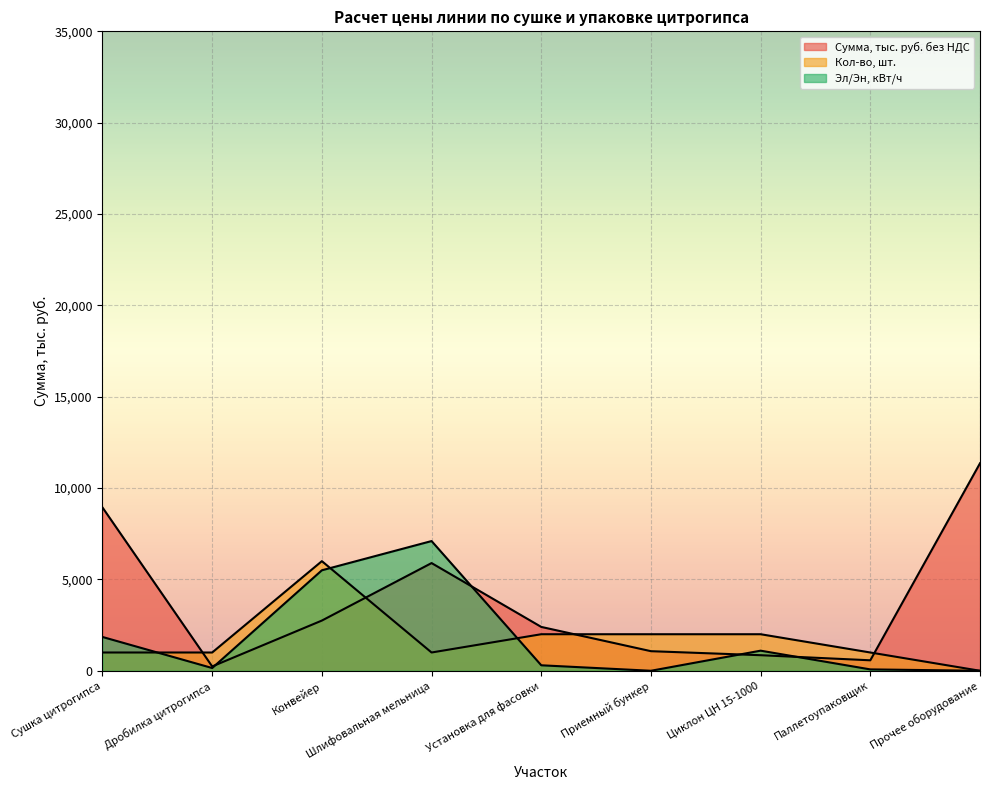

True or false: Эл/Эн, кВт/ч has more than 2 interior local peaks.

False